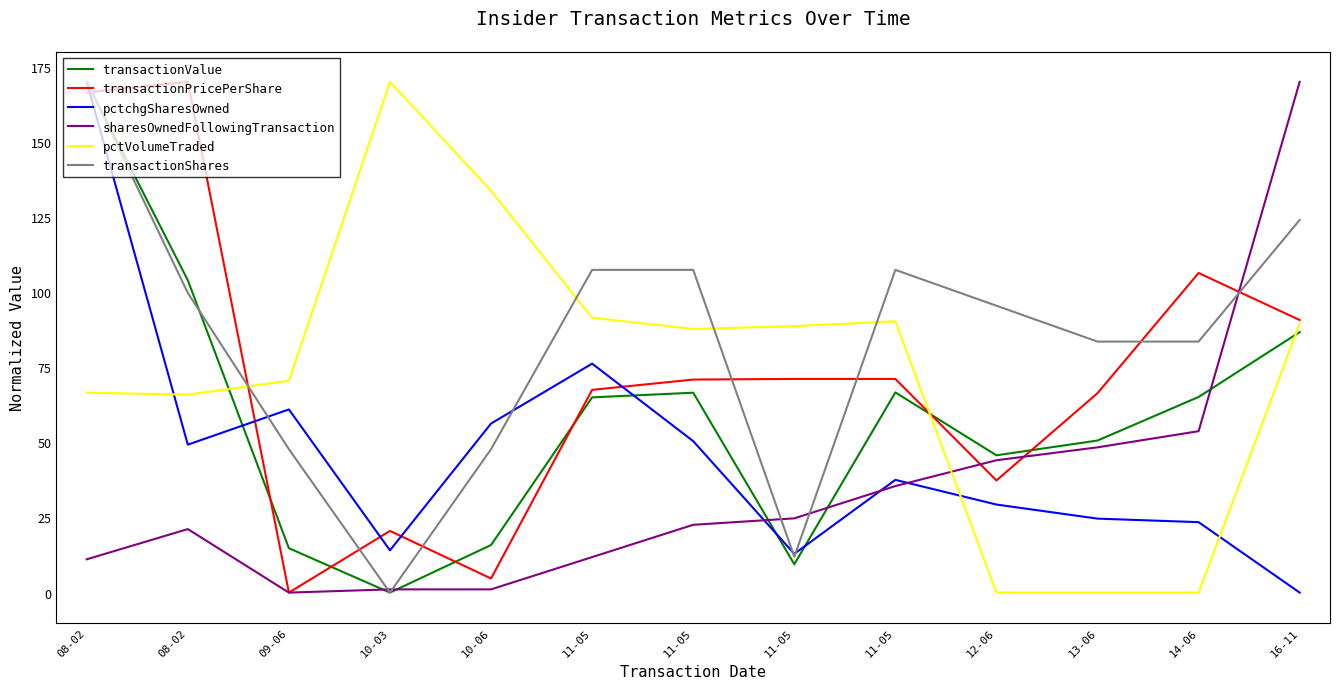

Is this an area chart (filled region under the line)?

No